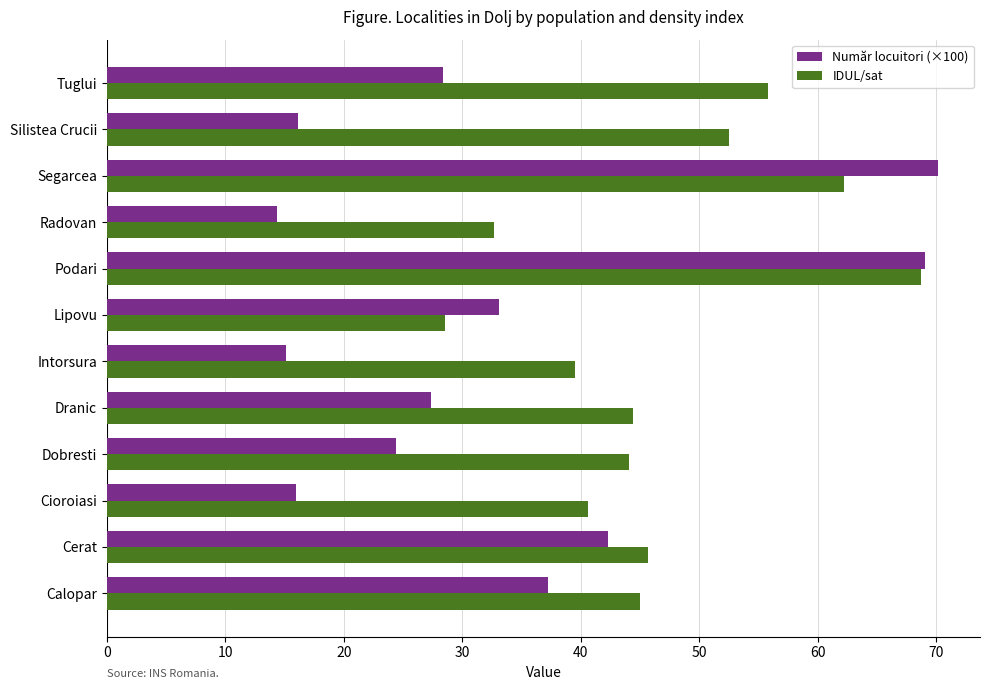

Which series has the widest spread of values?

Număr locuitori (×100)